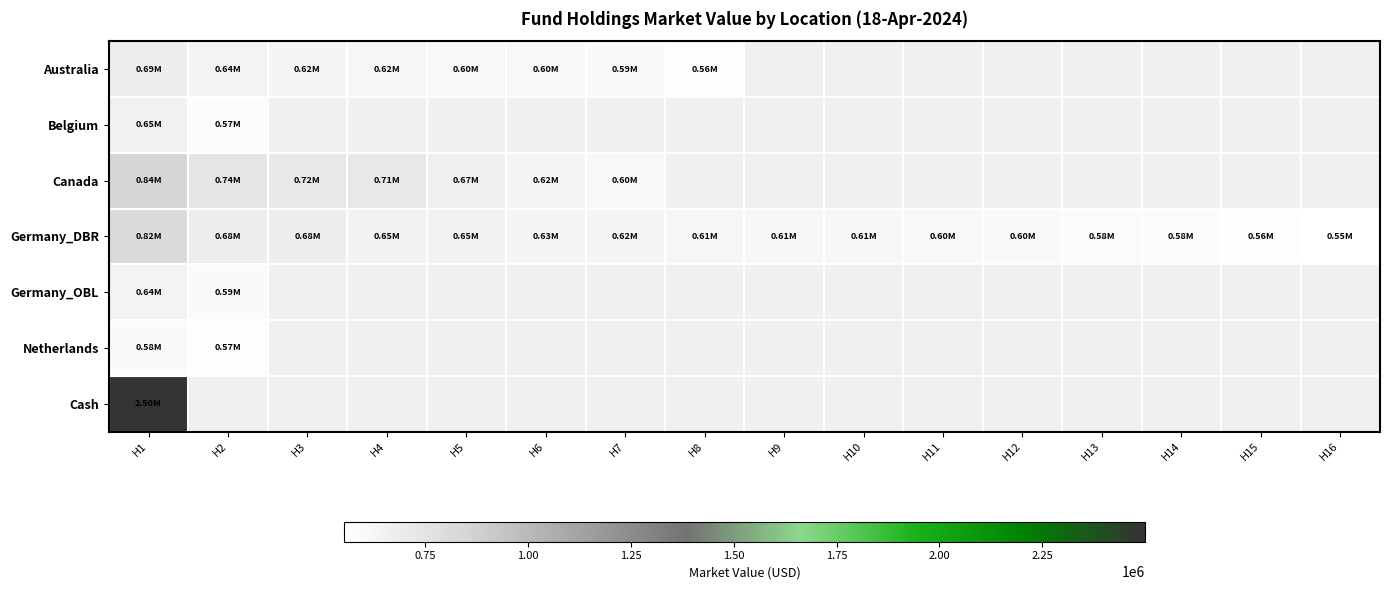

List the series in order of their peak value, highest first.

Cash, Canada, Germany_DBR, Australia, Belgium, Germany_OBL, Netherlands